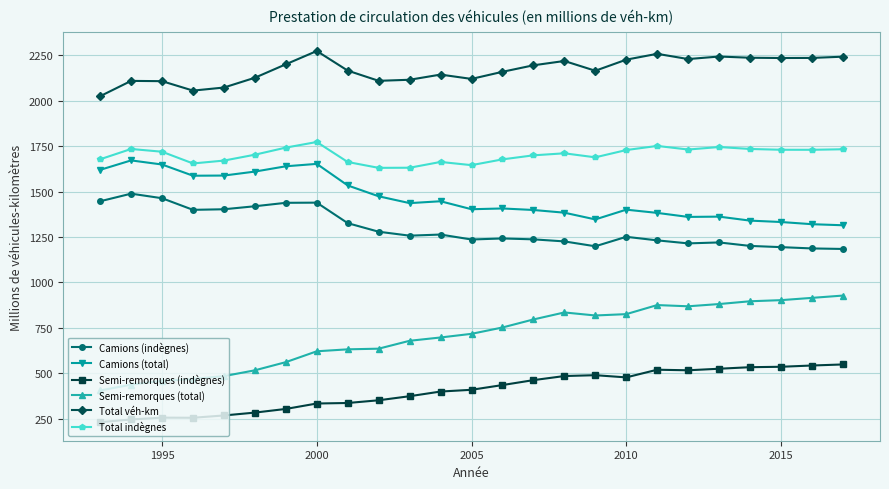

What is the value of the Total indègnes point at the 2nd from the left?

1734.1